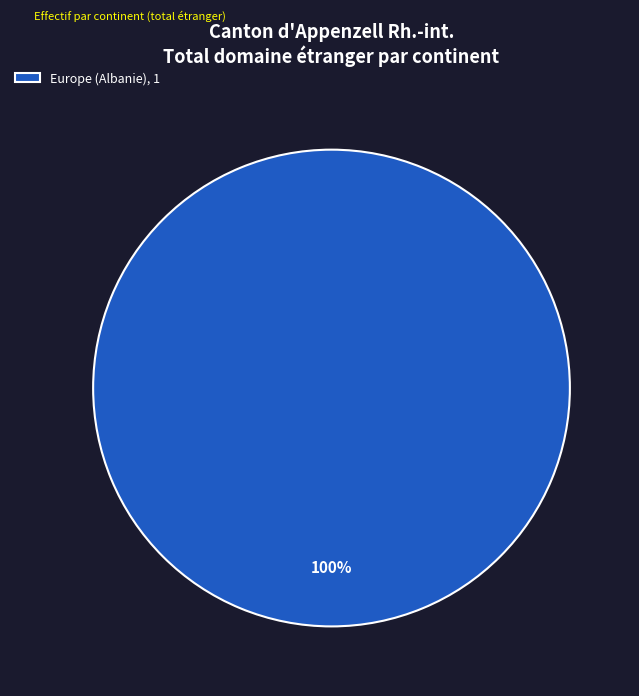

Is it true that Europe (Albanie), 1 is 100% of the pie?

True